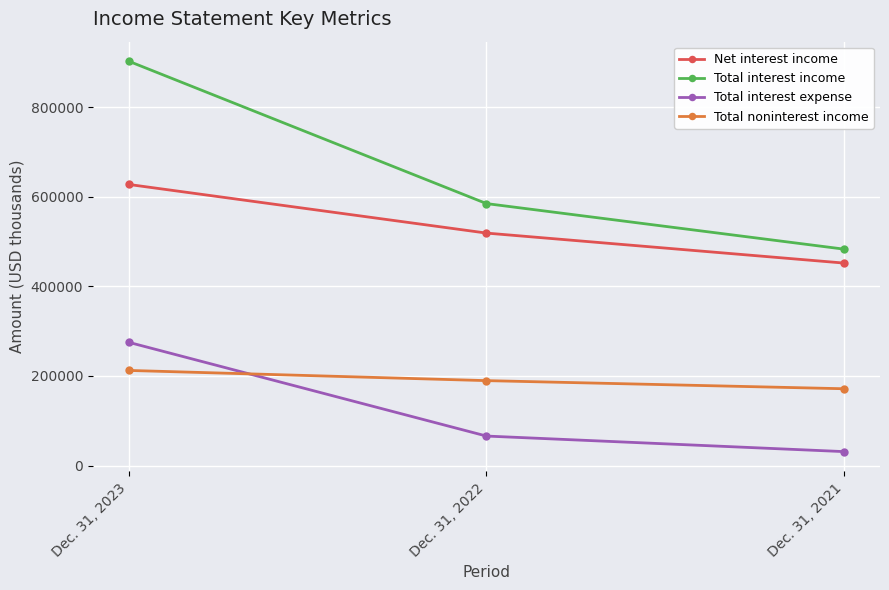

At which category is the sum across all series the highest?

Dec. 31, 2023